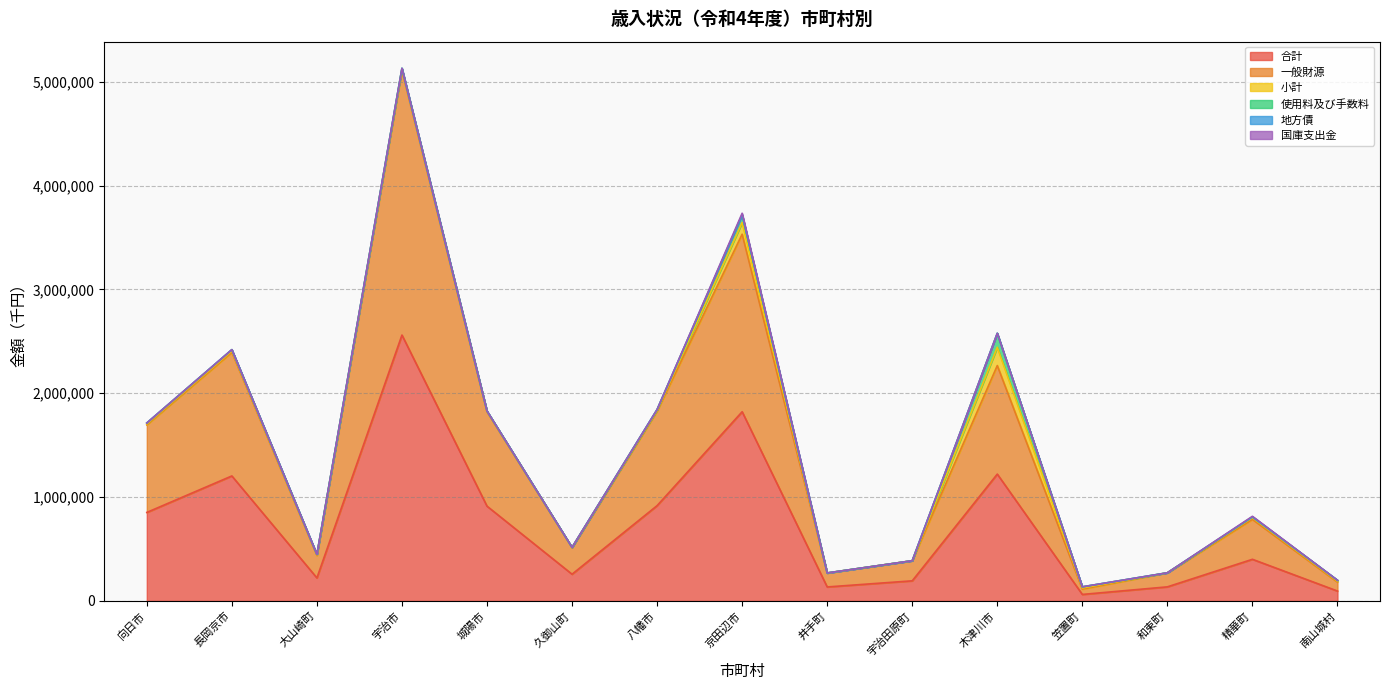

Does the chart have visible grid lines?

Yes